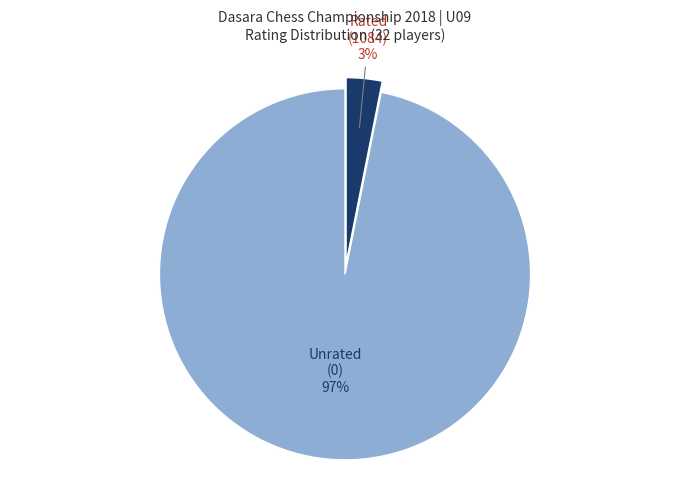

To the nearest percent, what is the difference between the largest and smallest slice percentages?

94%